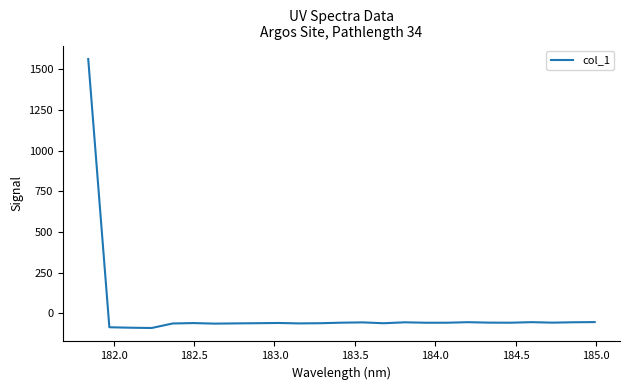

What is the smallest value displayed?

-89.7